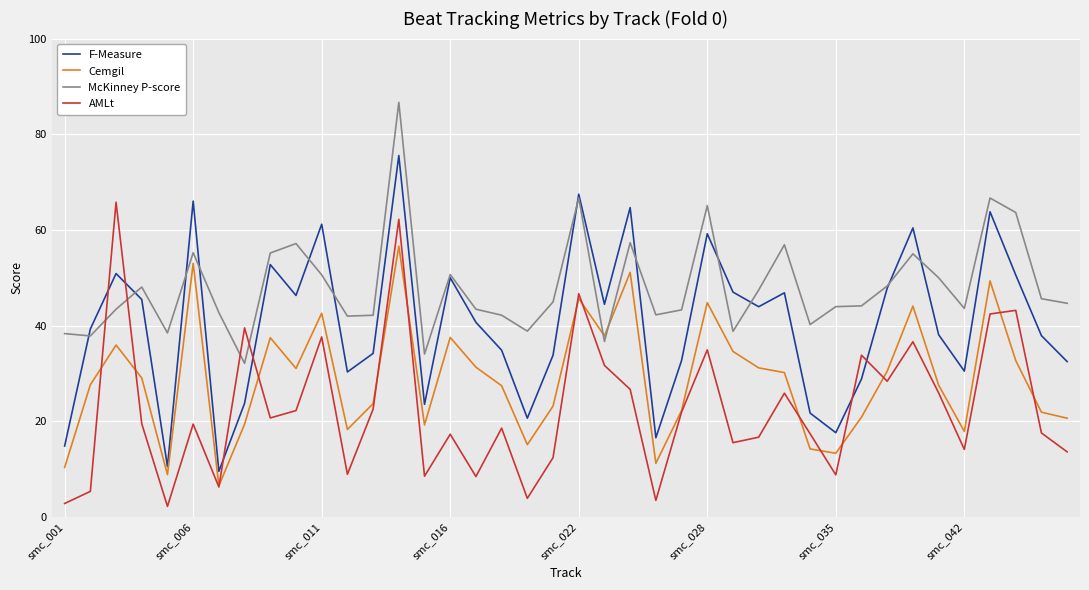

List the series in order of their peak value, lowest first.

Cemgil, AMLt, F-Measure, McKinney P-score